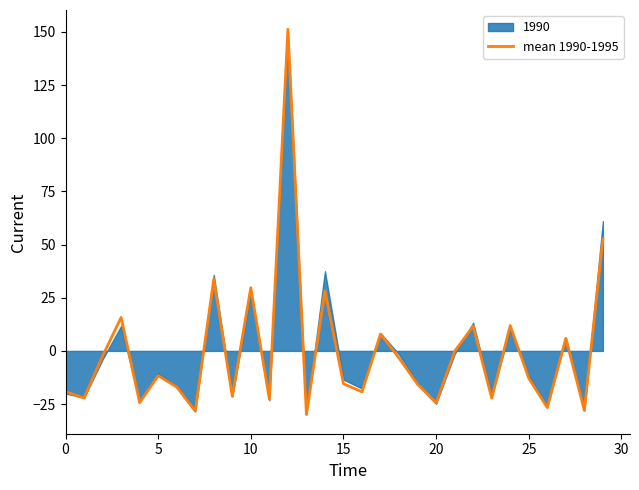

What is the lowest value of the mean 1990-1995 series?

-29.9